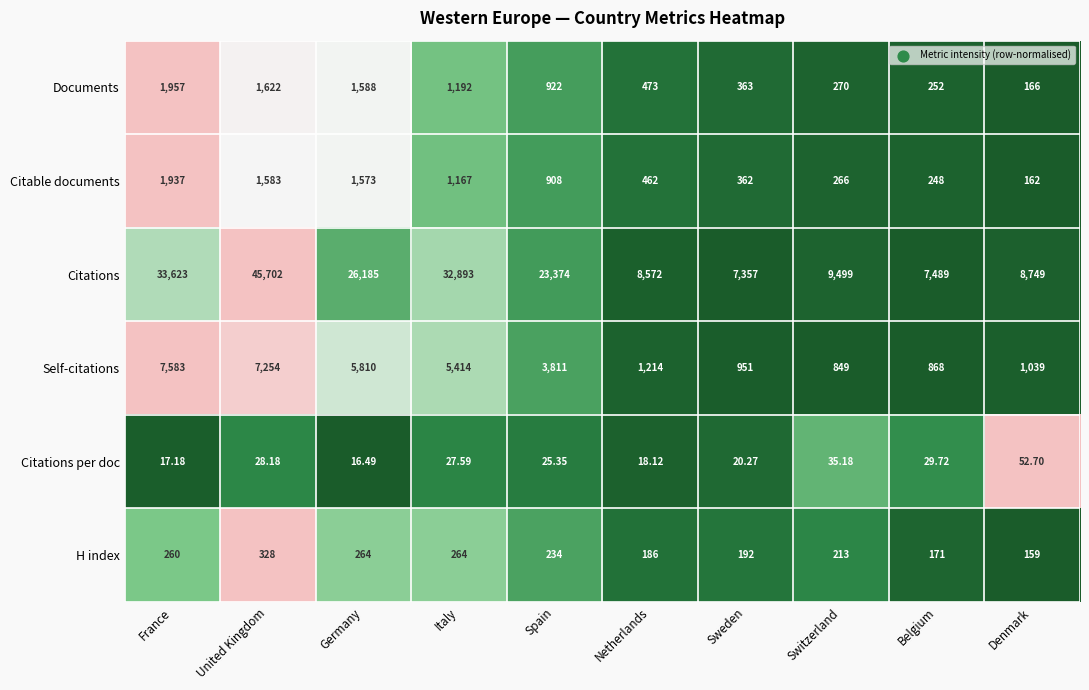

At which category is the sum across all series the highest?

United Kingdom